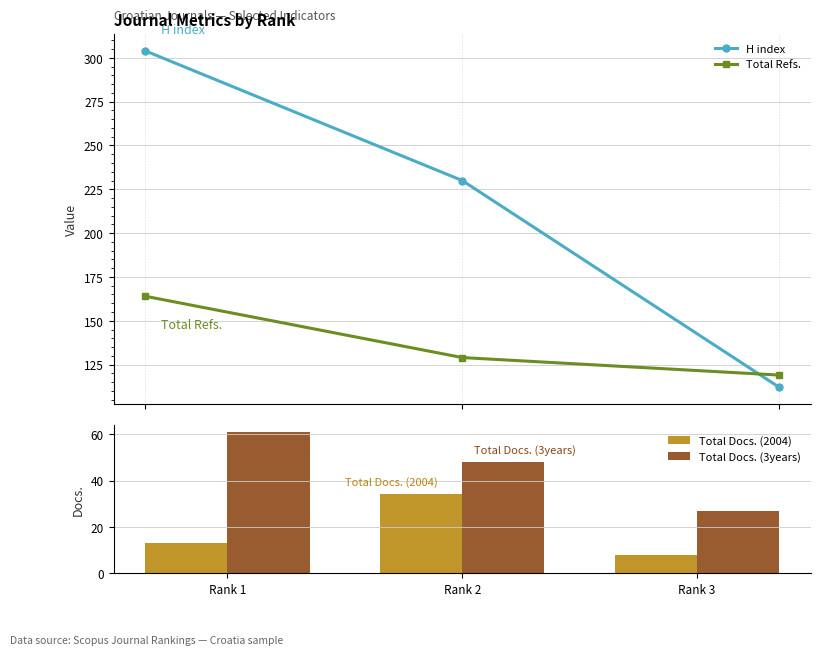

What is the difference between the highest and lowest values at Rank 2?

196